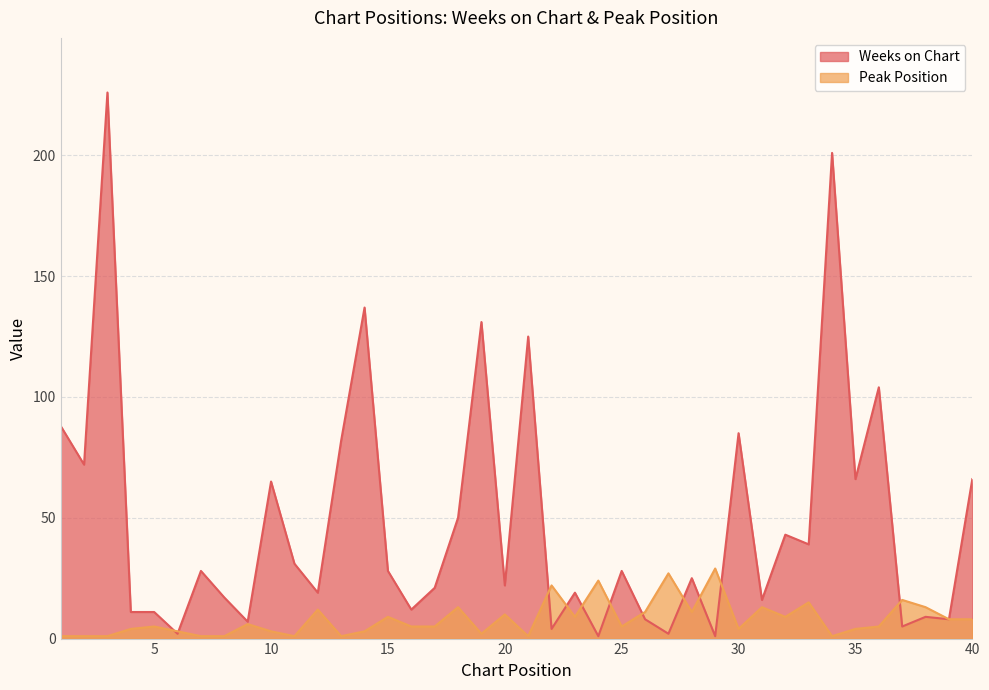

The value of Weeks on Chart at 32 is 65. True or false?

False